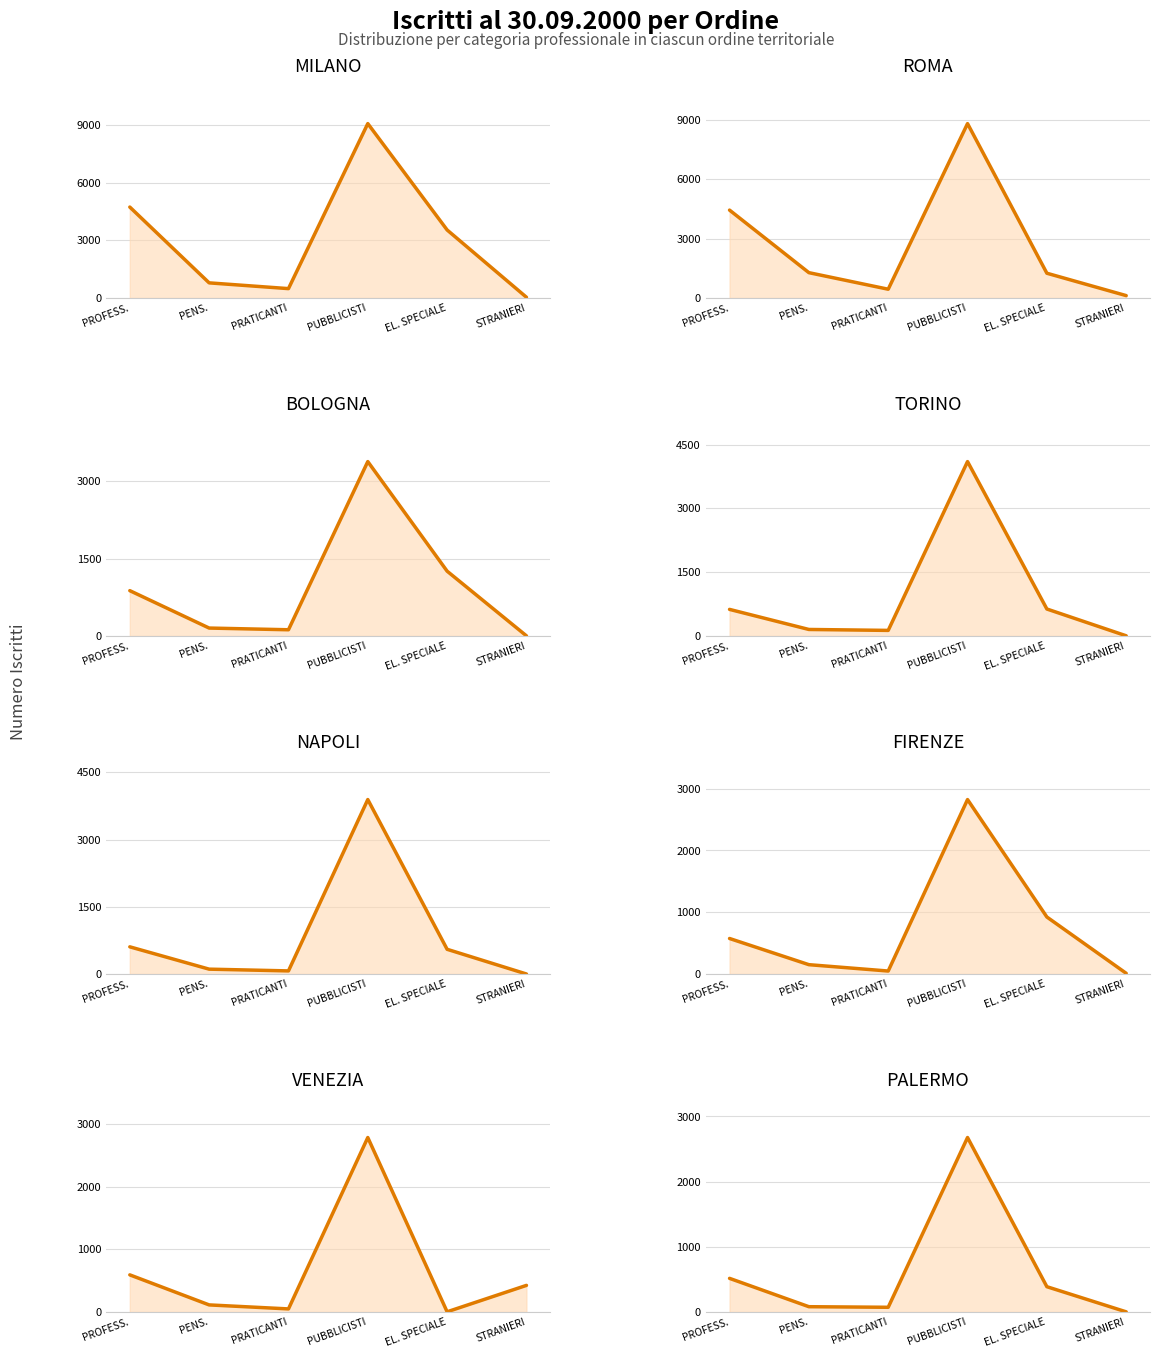

What is the average value of the PROFESS. series?

816